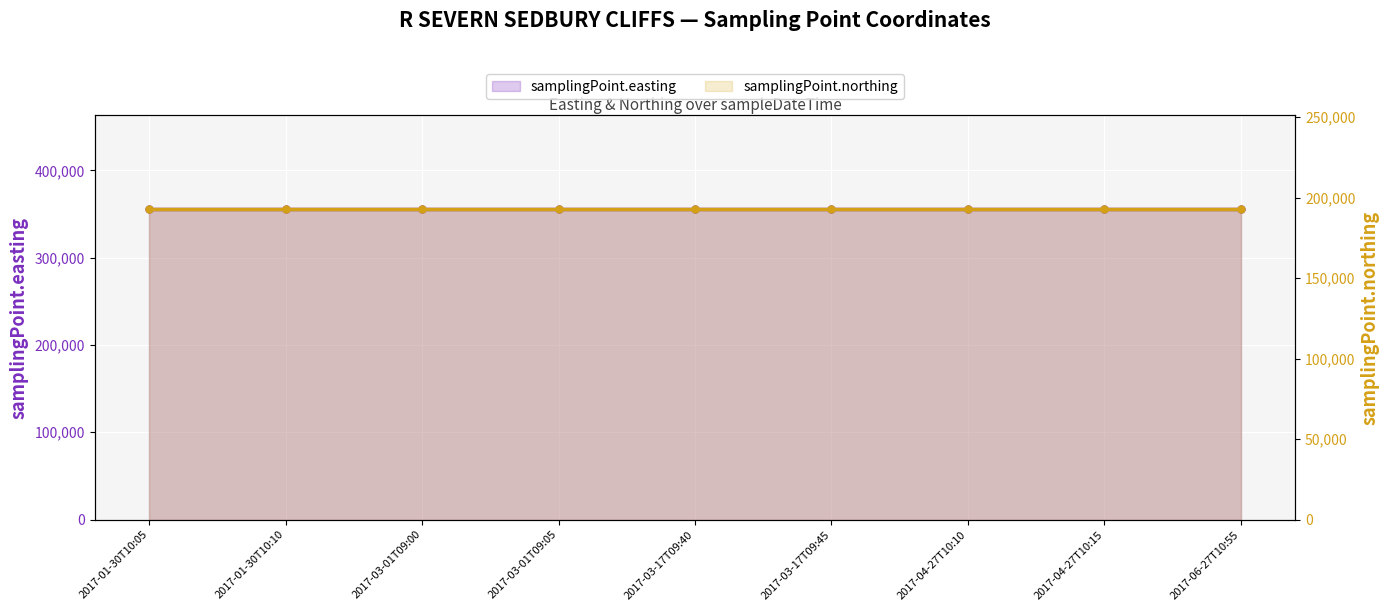

At 2017-03-17T09:40, list the series in order from largest to smallest.

samplingPoint.easting, samplingPoint.northing